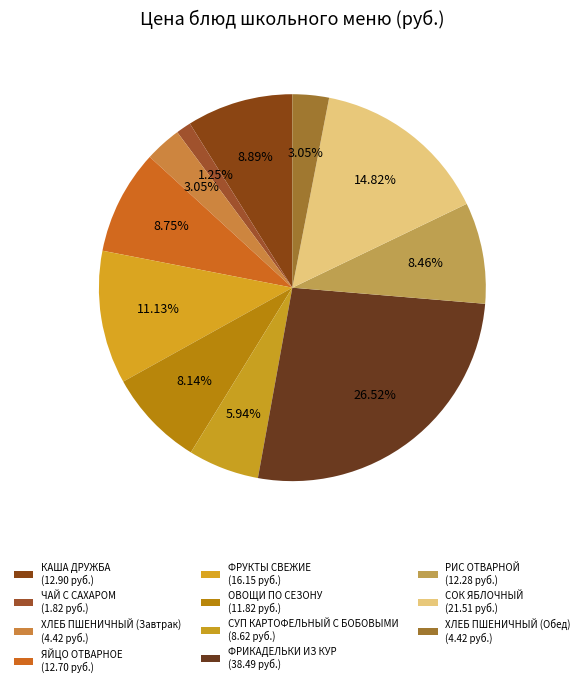

Do КАША ДРУЖБА and СОК ЯБЛОЧНЫЙ together represent more than half of the pie?

No